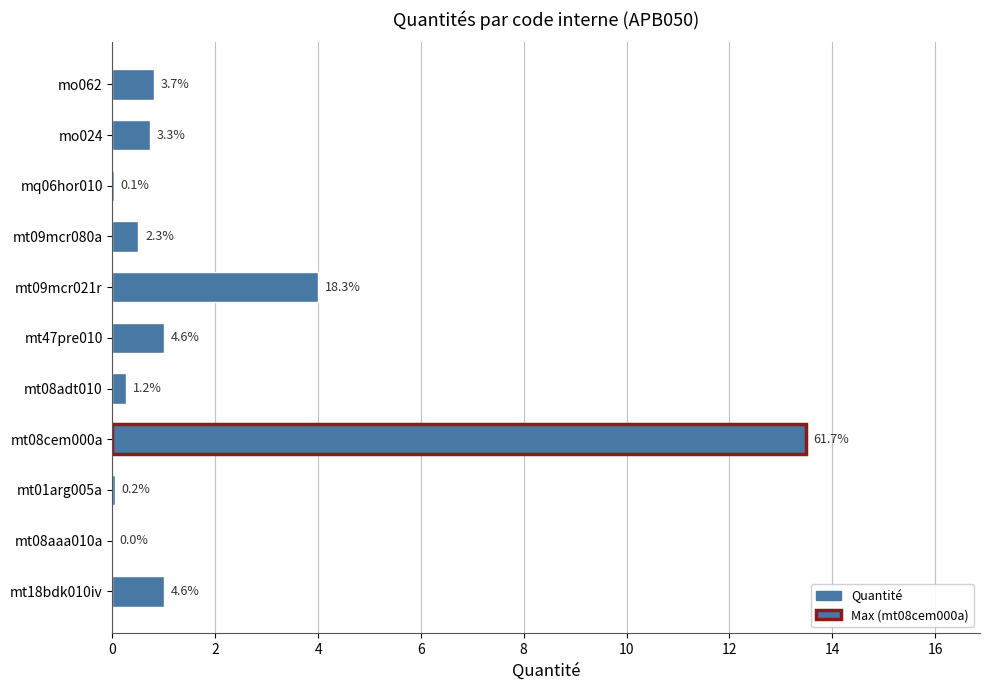

Are the bars horizontal?

Yes